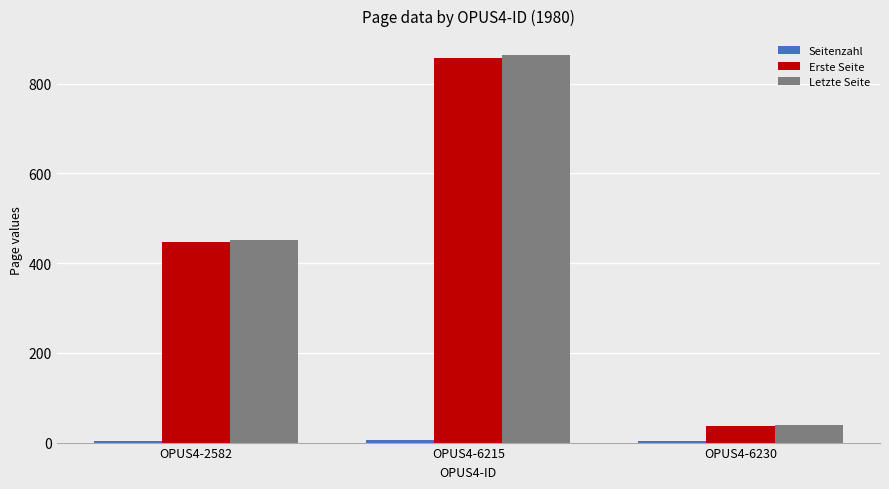

The value of Letzte Seite at OPUS4-6215 is 863. True or false?

True